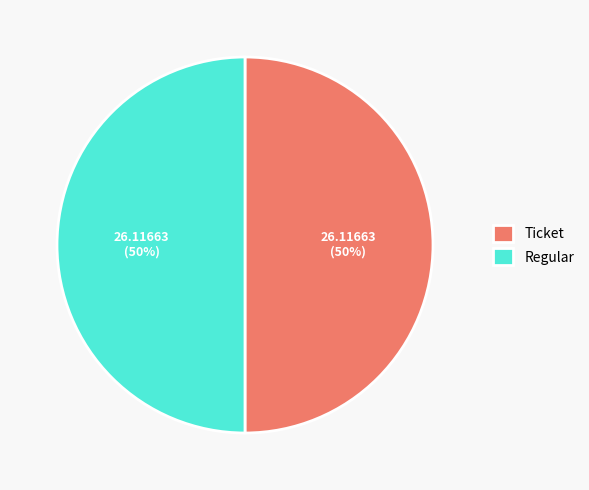

Combined, do Ticket and Regular account for over 50%?

Yes